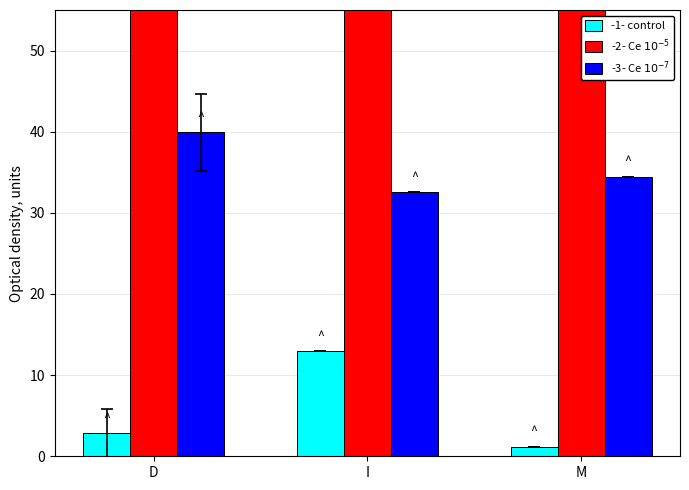

True or false: -2- Ce $10^{-5}$ has a value of 105.0 at M.

True